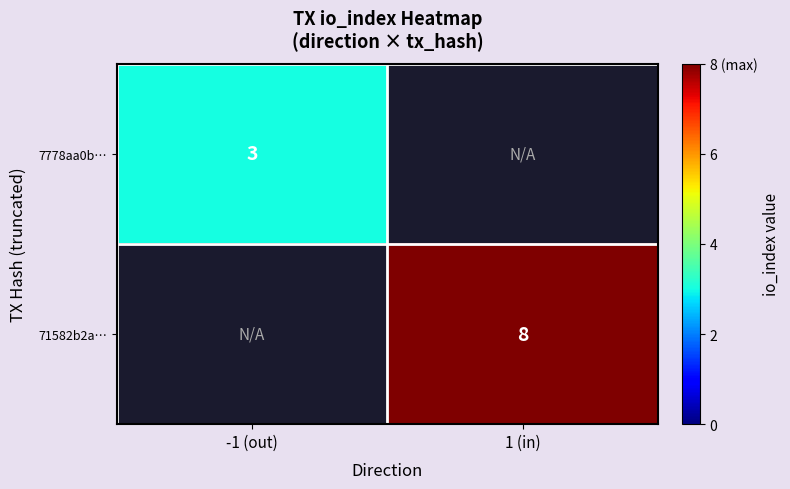

True or false: 7778aa0b… has a value of 3 at -1 (out).

True